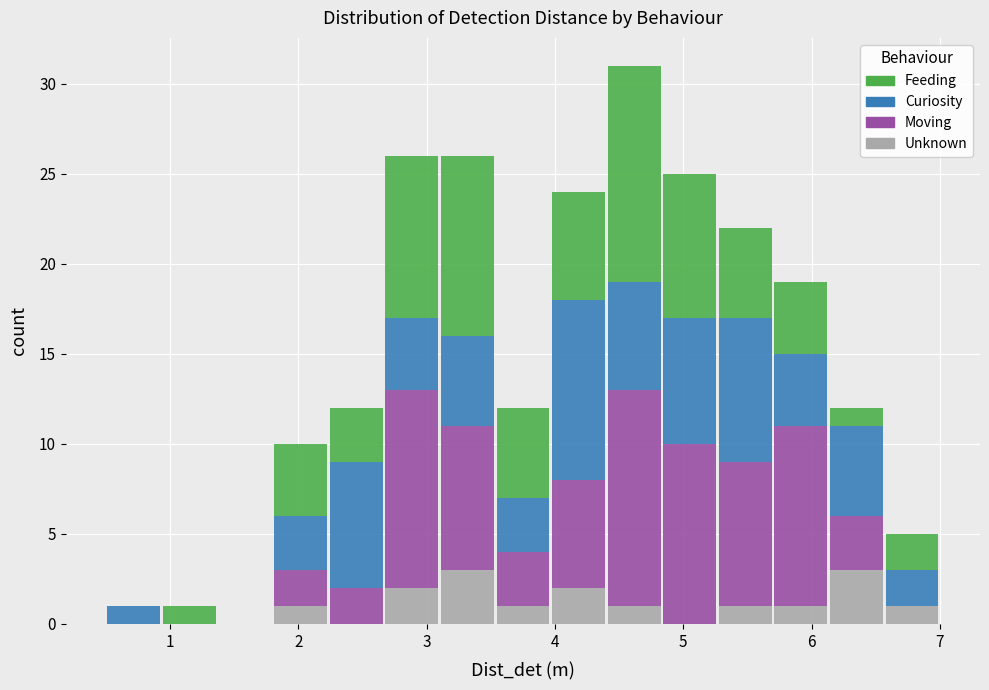

What is the total height of the stacked bar covering 5.7 to 6.1 on the x-axis? Neither the bar edges nor the heights are printed on the chart, so give them approximately, as read against the axes.

19